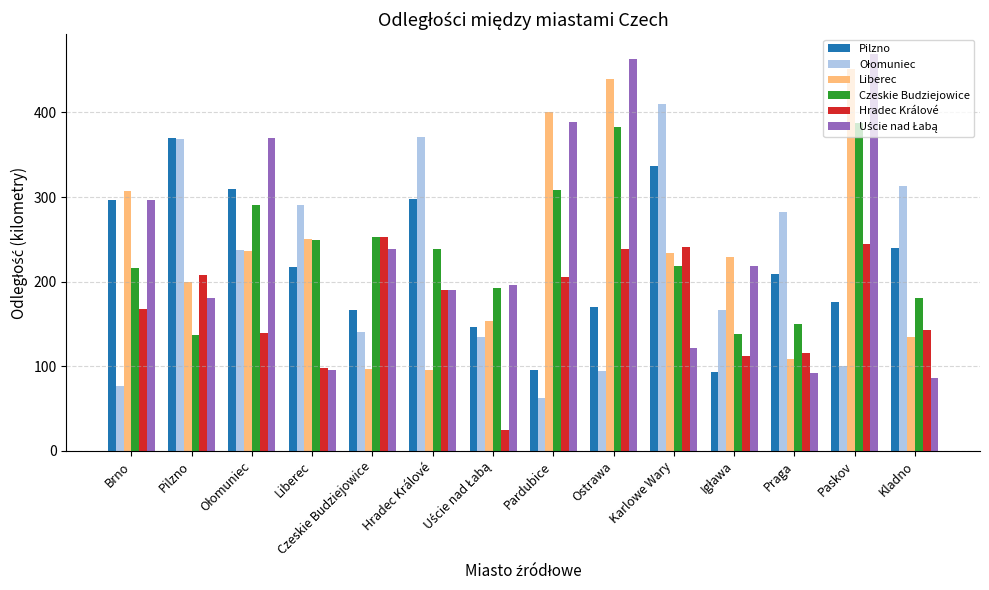

Does the chart contain stacked bars?

No